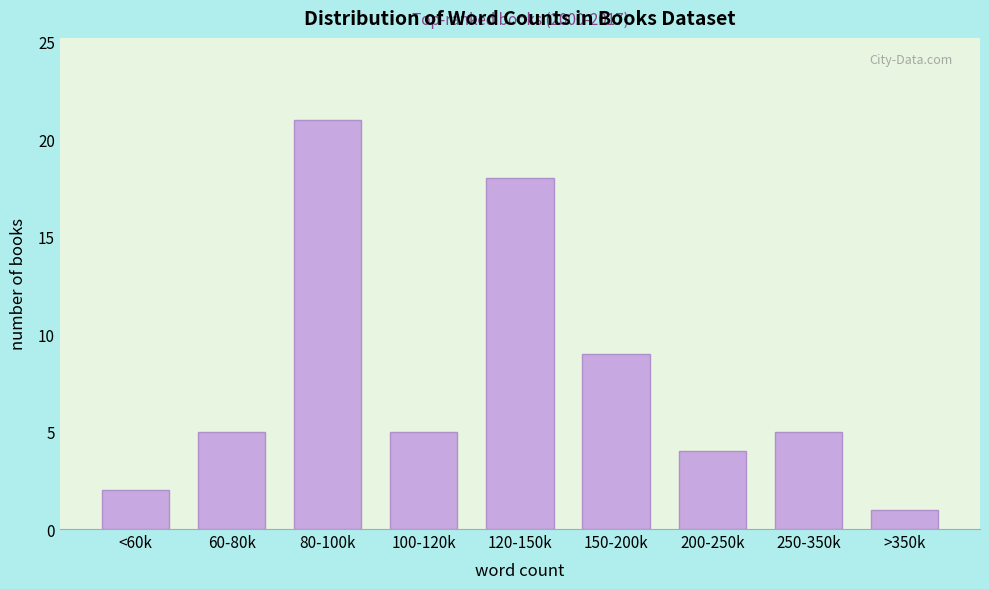

Reading right to left, what are all the values shown in this chart?

>350k=1	250-350k=5	200-250k=4	150-200k=9	120-150k=18	100-120k=5	80-100k=21	60-80k=5	<60k=2